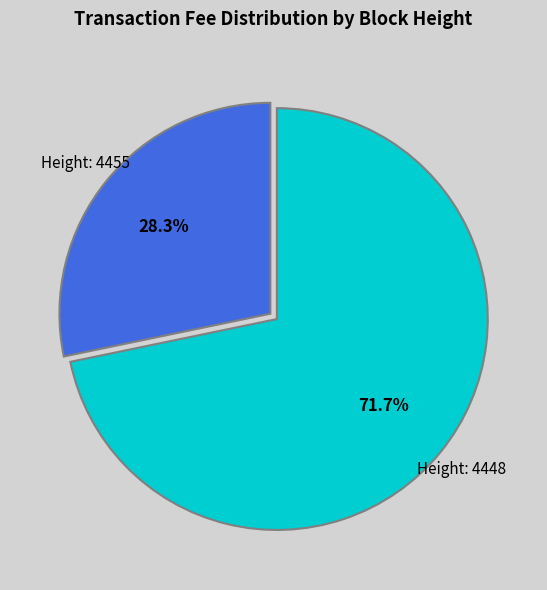

Is there any slice that represents more than half of the pie?

Yes